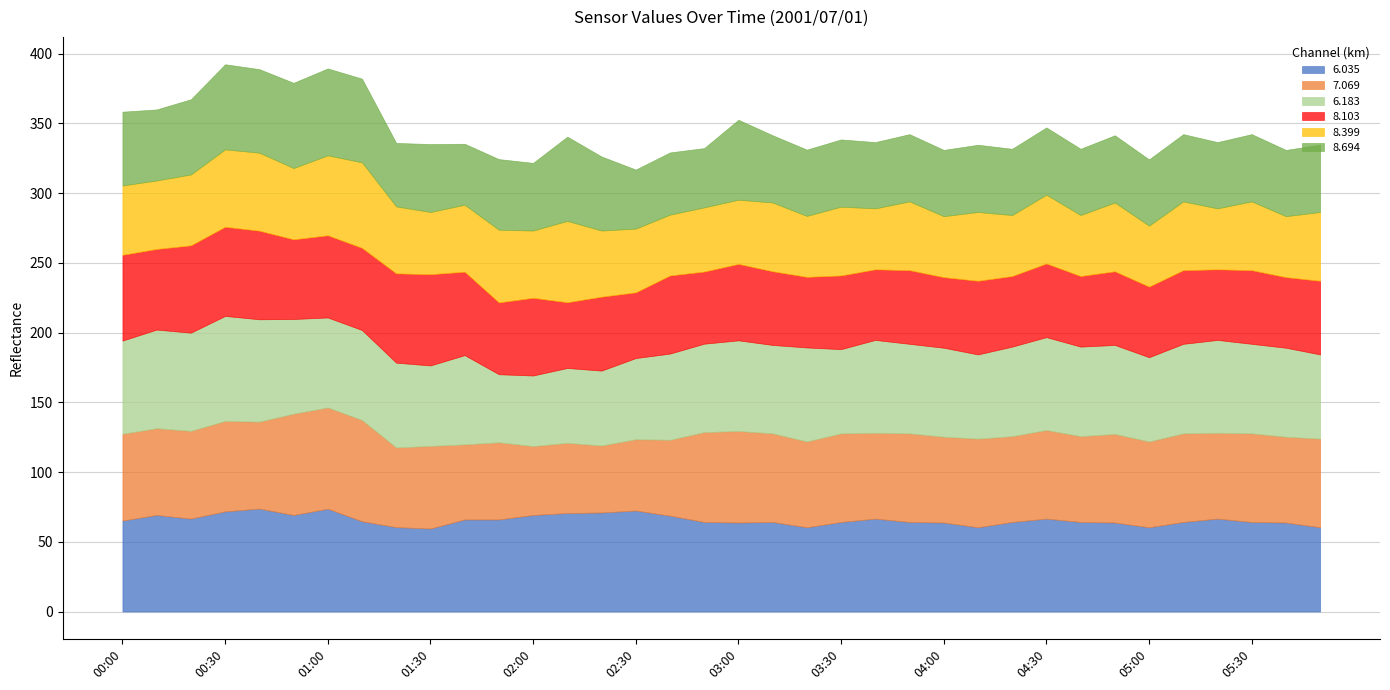

In 6.035, how many points are higher than both neighbors (excluding endpoints)?

8